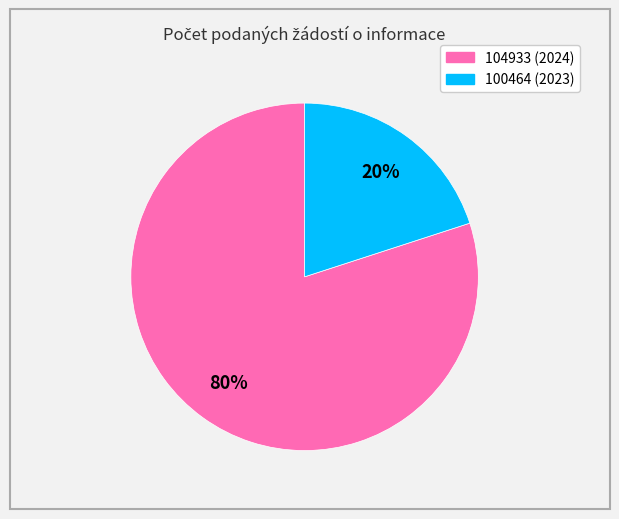

Does 104933 represent more than half of the total?

Yes